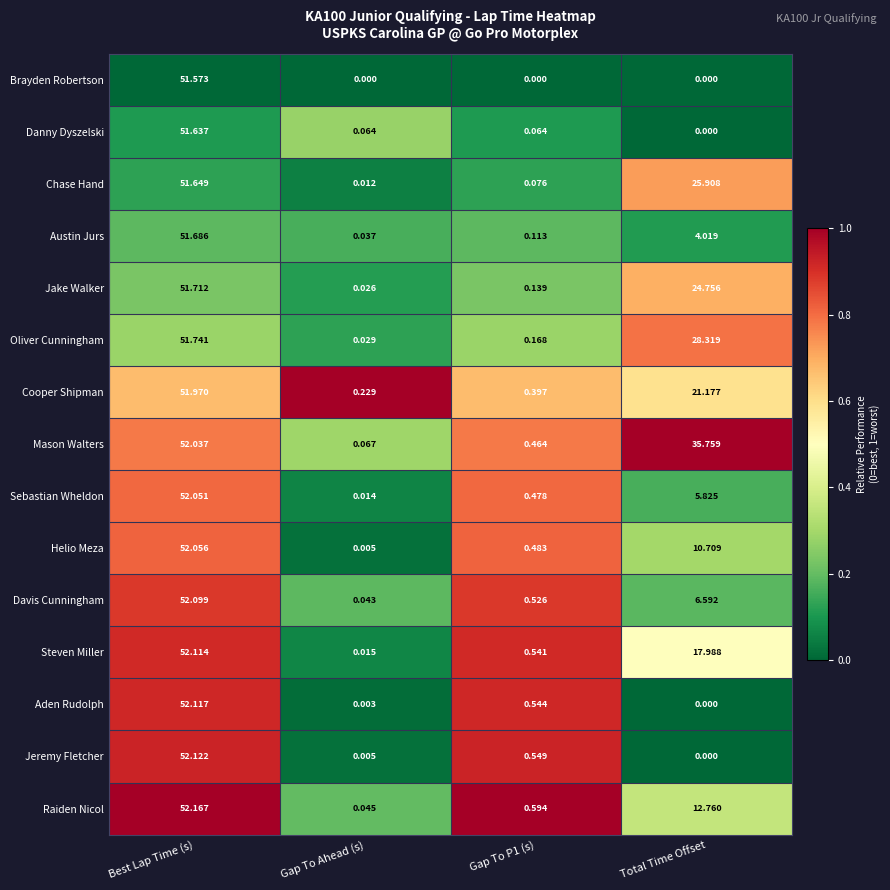

Between Best Lap Time (s) and Total Time Offset, which series saw the biggest shift?

Jeremy Fletcher